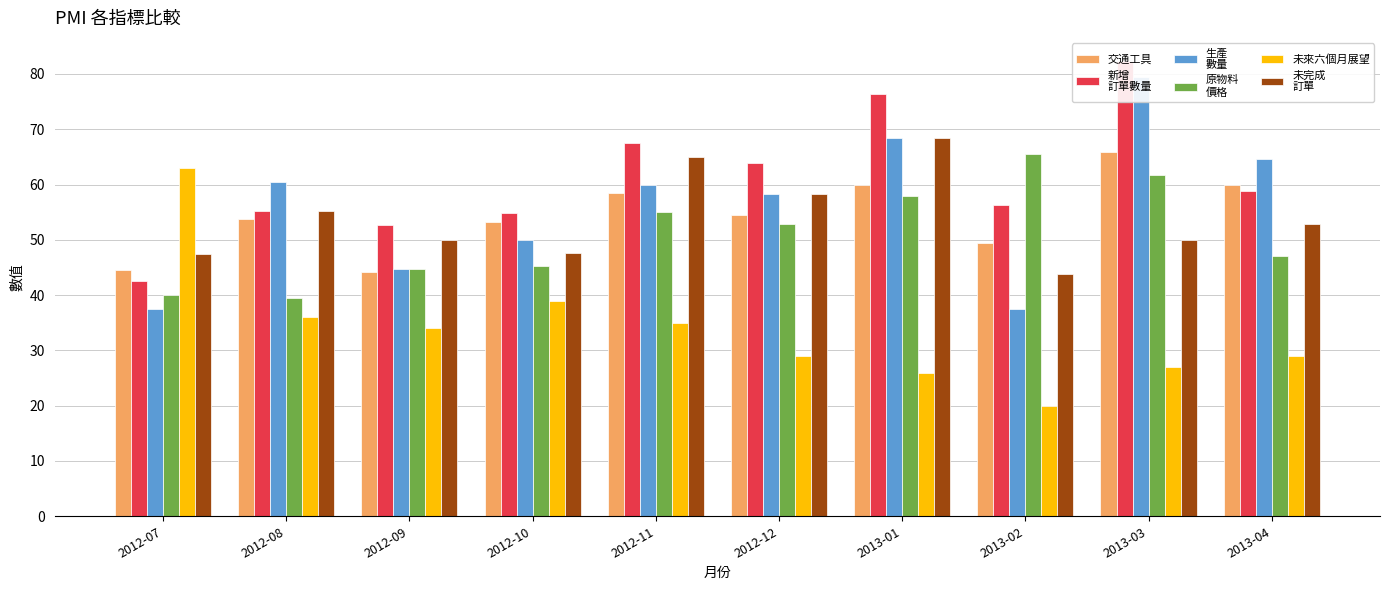

What is the sum of the 生產
數量 values at 2013-02 and 2012-11?

97.5